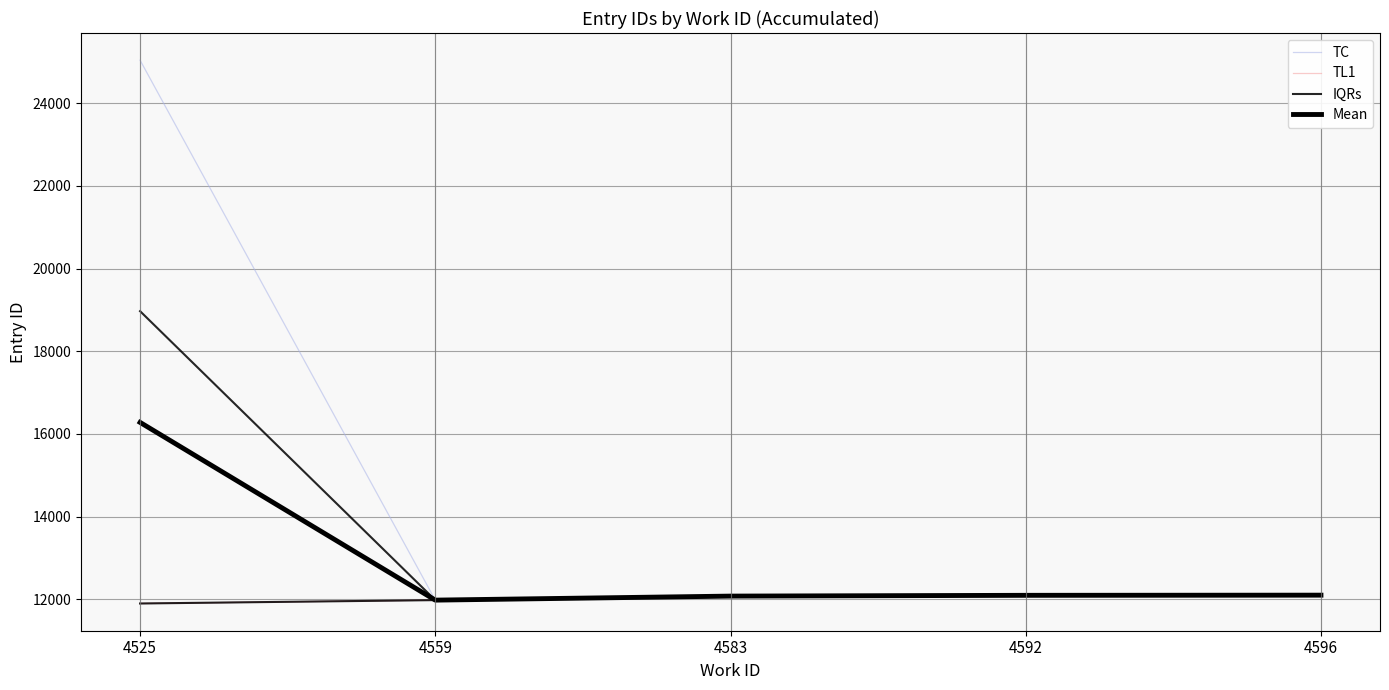

What is the average value of the Mean series?

12905.6